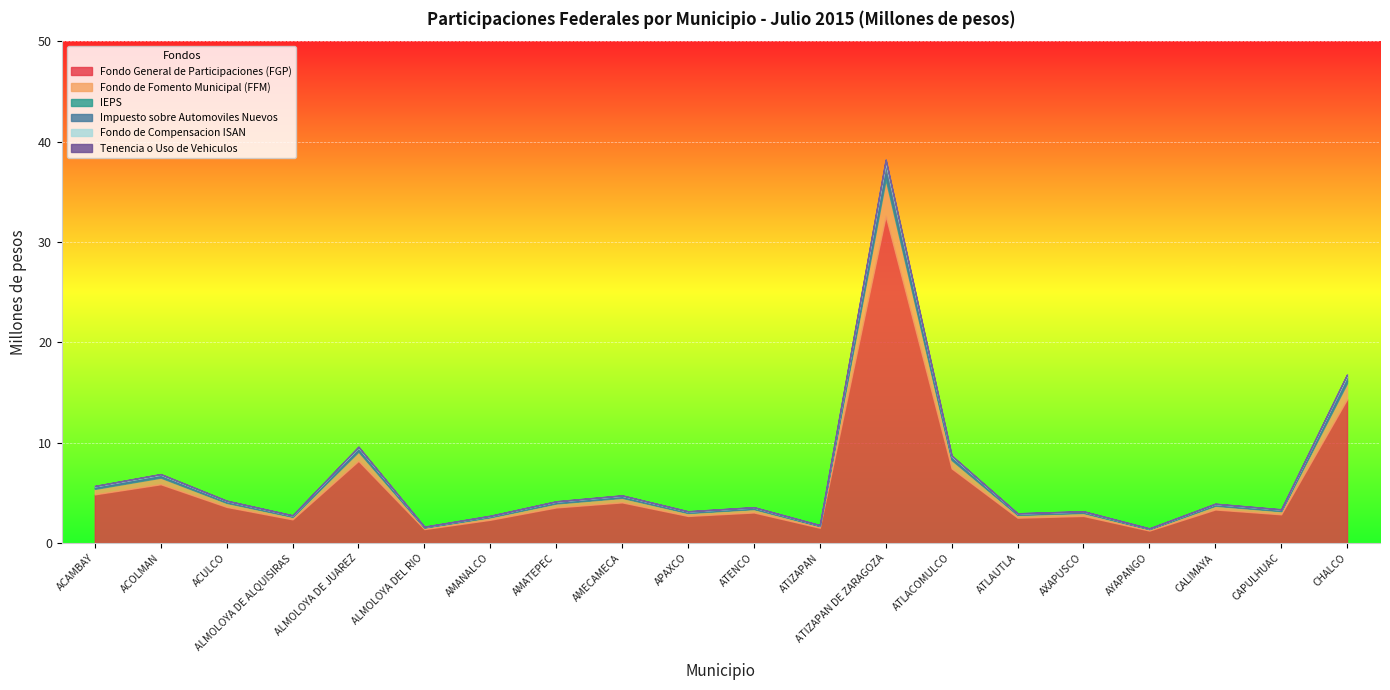

What is the label of the 6th point from the right?

ATLAUTLA